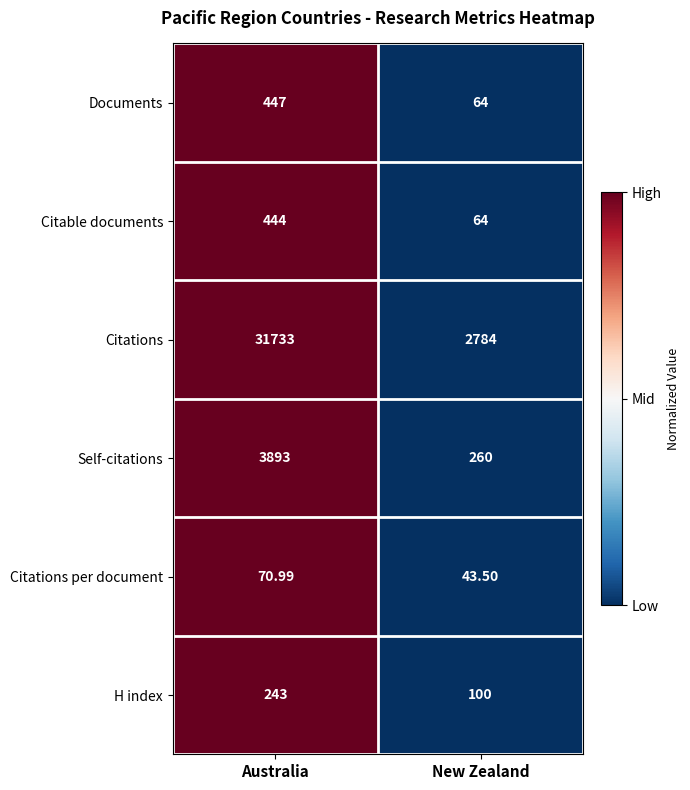

Is the value of H index at New Zealand greater than the value of Citations at New Zealand?

No